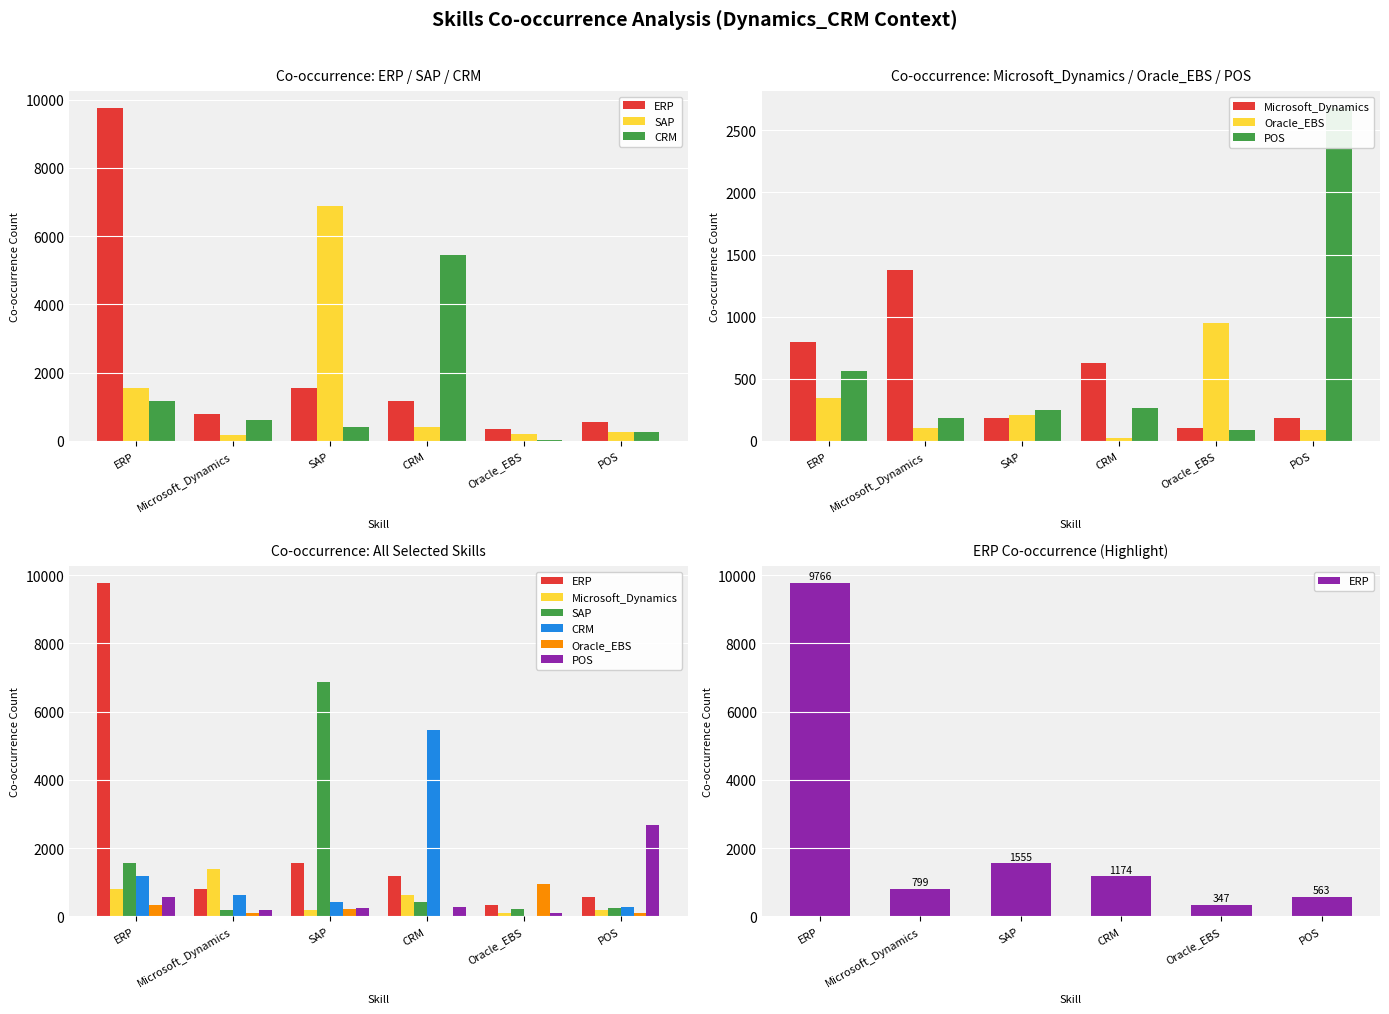

What is the label of the 6th bar from the right?

ERP